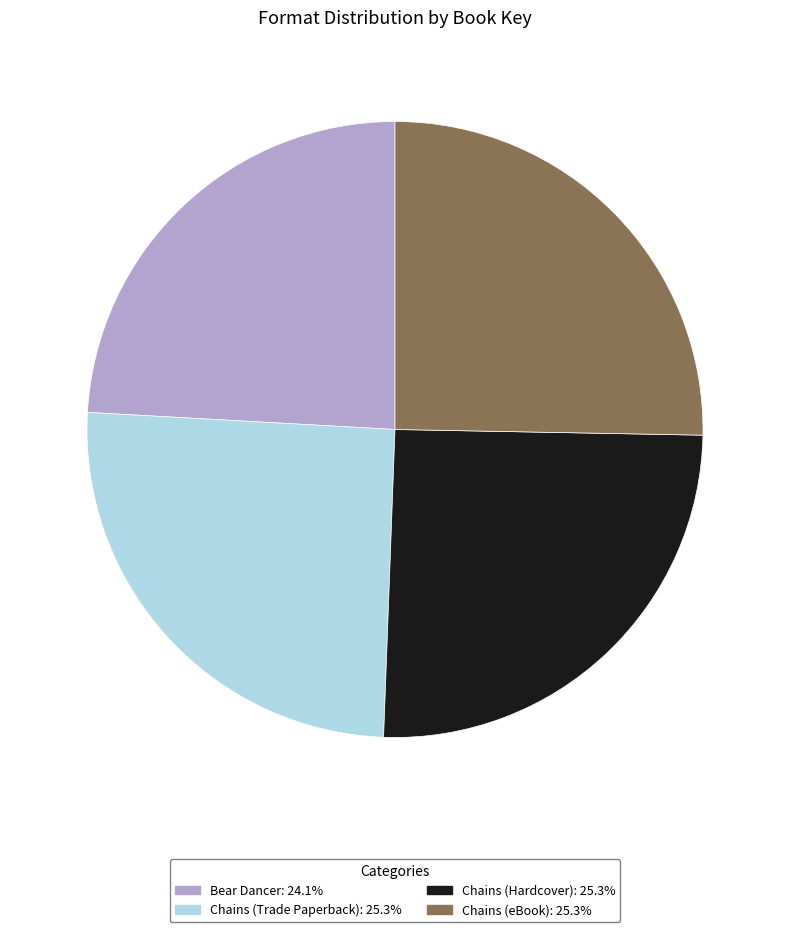

Is there a majority slice in this chart?

No